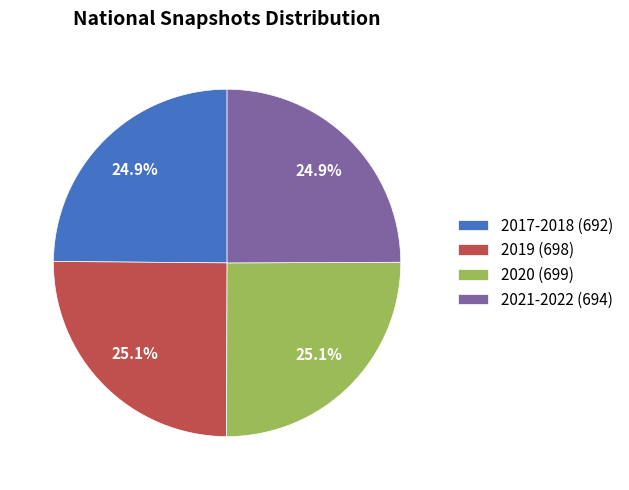

How much of the chart is everything except 2019 (698)?

74.9%